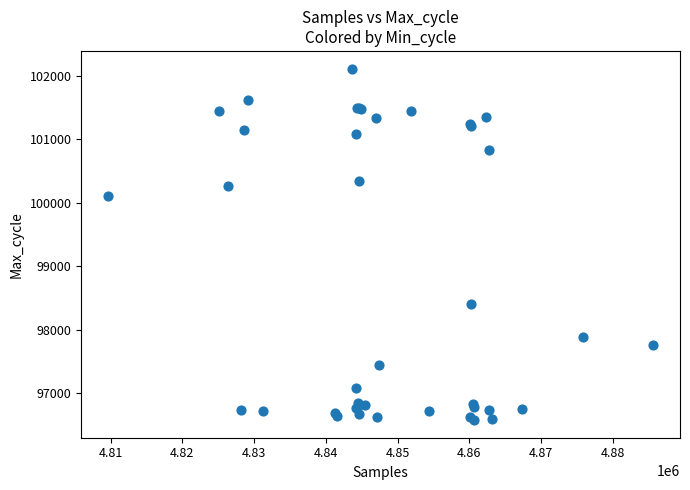

What Y value in the scatter plot is closest to 99347?

100110